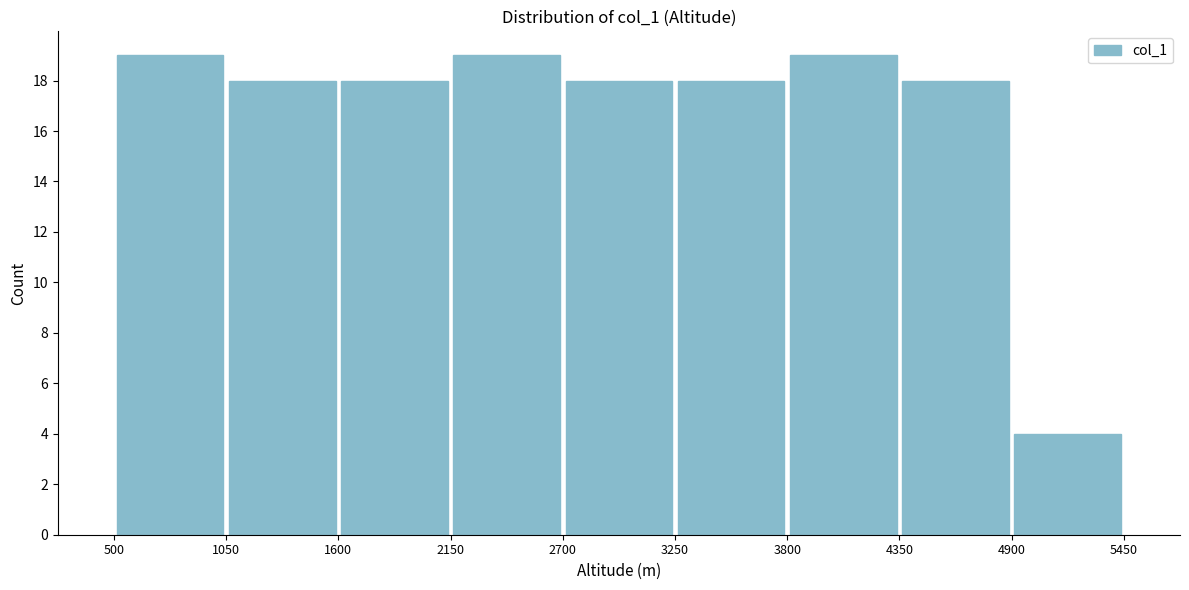

Reading left to right, transcribe this chart: for each bar, give the range it covers on the x-axis and its height. The values are not printed on the chart, so give them approximately, as read against the axis.

500 to 1050: 19
1050 to 1600: 18
1600 to 2150: 18
2150 to 2700: 19
2700 to 3250: 18
3250 to 3800: 18
3800 to 4350: 19
4350 to 4900: 18
4900 to 5450: 4